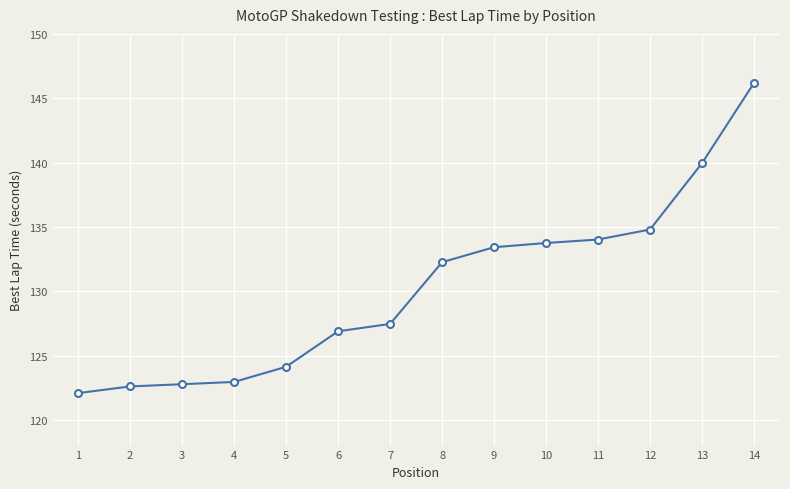

What is the sum of all values?

1823.2